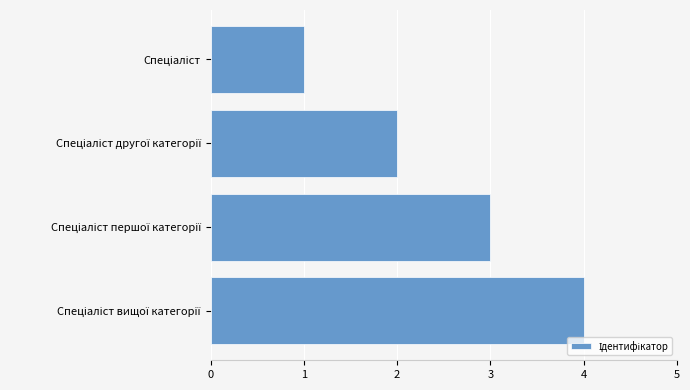

What is the greatest value displayed?

4